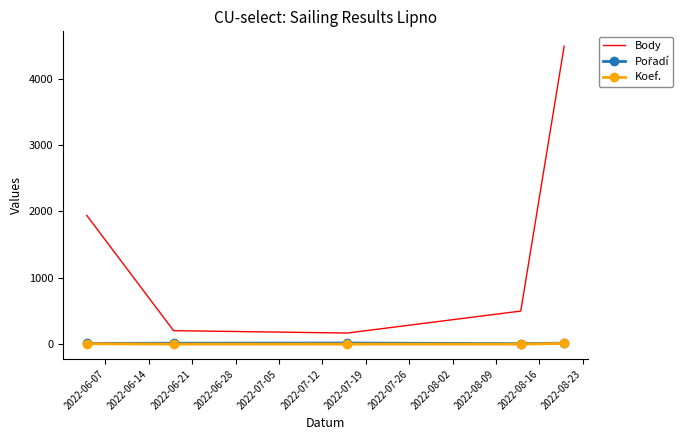

Which series has the largest total across all categories?

Body